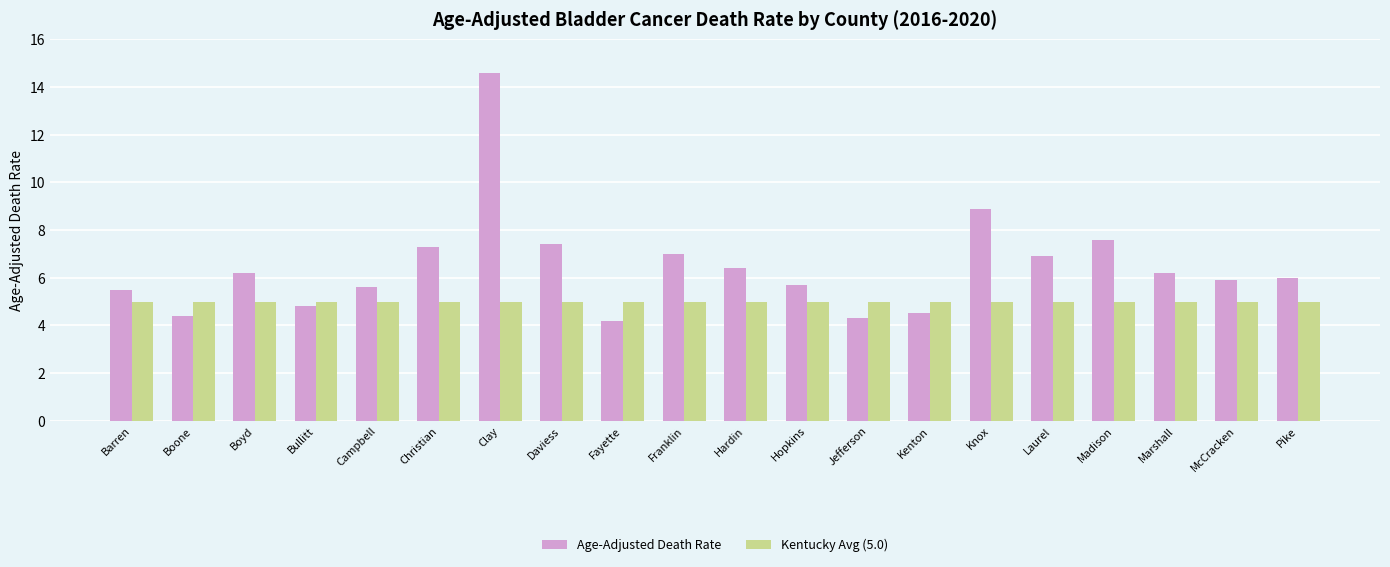

Reading right to left, list all the values displayed in this chart.

Age-Adjusted Death Rate: Pike=6.0	McCracken=5.9	Marshall=6.2	Madison=7.6	Laurel=6.9	Knox=8.9	Kenton=4.5	Jefferson=4.3	Hopkins=5.7	Hardin=6.4	Franklin=7.0	Fayette=4.2	Daviess=7.4	Clay=14.6	Christian=7.3	Campbell=5.6	Bullitt=4.8	Boyd=6.2	Boone=4.4	Barren=5.5
Kentucky Avg (5.0): Pike=5.0	McCracken=5.0	Marshall=5.0	Madison=5.0	Laurel=5.0	Knox=5.0	Kenton=5.0	Jefferson=5.0	Hopkins=5.0	Hardin=5.0	Franklin=5.0	Fayette=5.0	Daviess=5.0	Clay=5.0	Christian=5.0	Campbell=5.0	Bullitt=5.0	Boyd=5.0	Boone=5.0	Barren=5.0